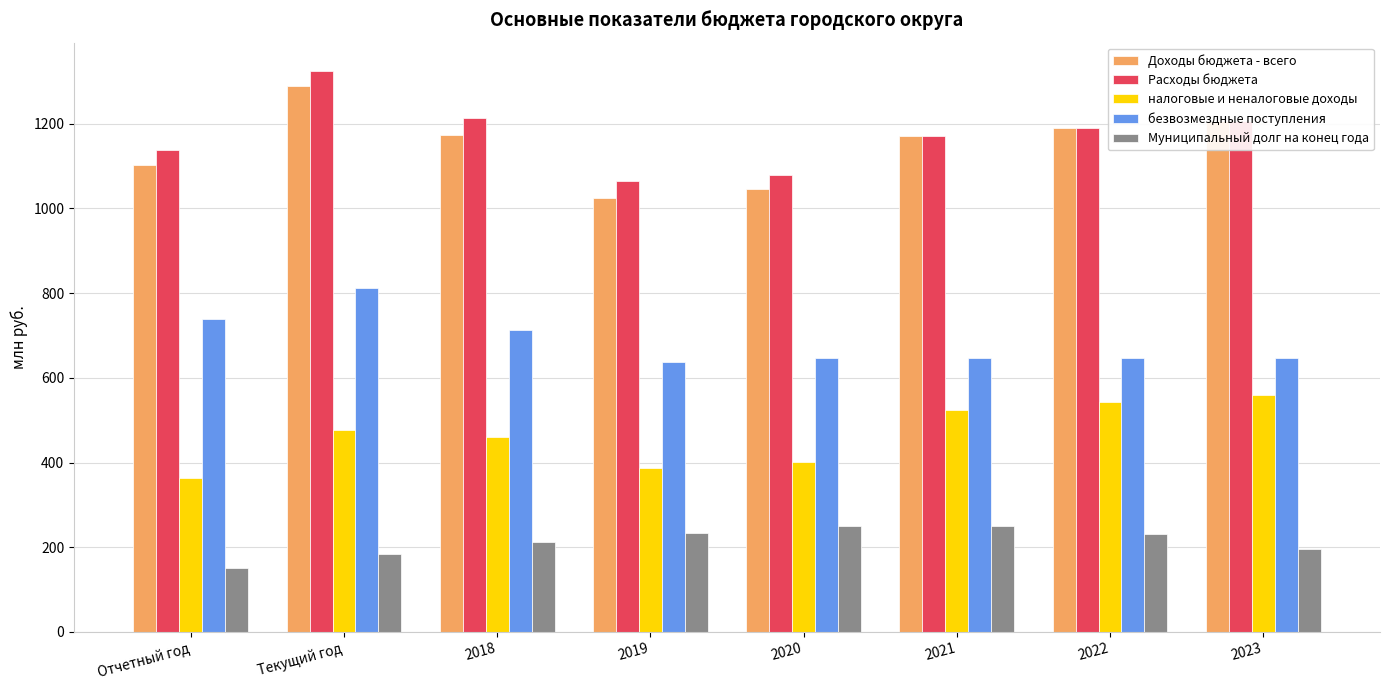

What are all the series names shown in the legend?

Доходы бюджета - всего, Расходы бюджета, налоговые и неналоговые доходы, безвозмездные поступления, Муниципальный долг на конец года